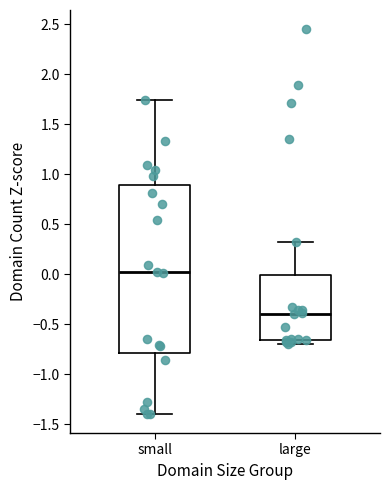

Which box's median line is the lowest?

large